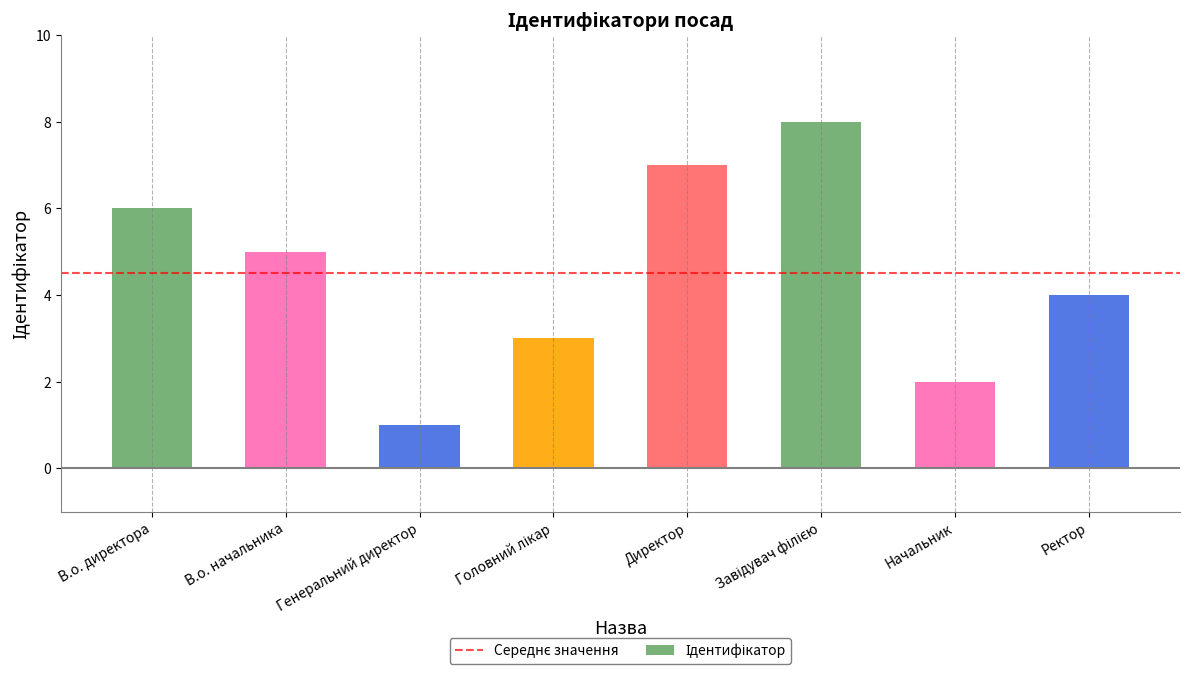

Approximately how many times larger is the value at Начальник compared to Ректор?

0.5